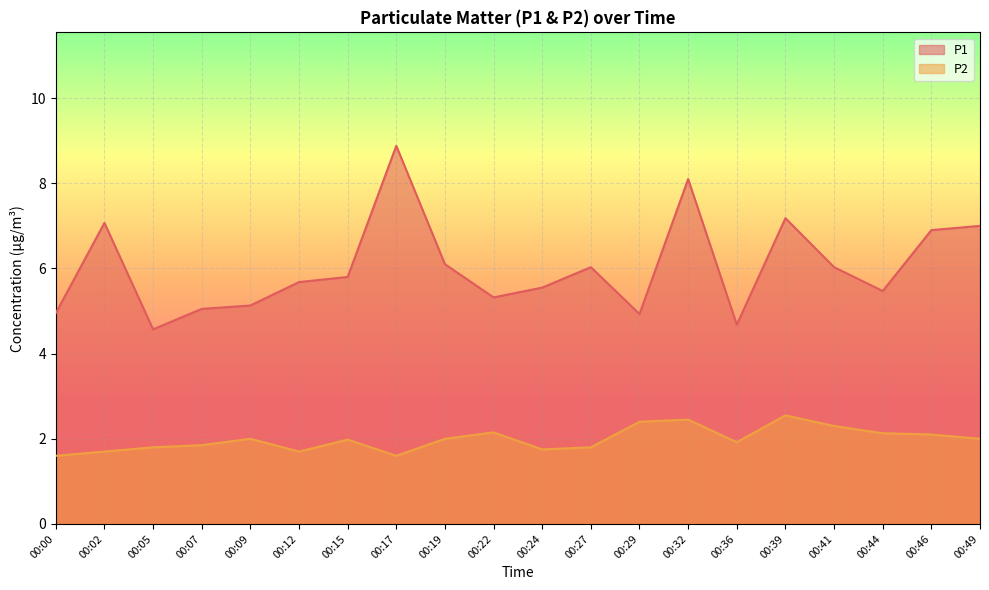

Which series has the widest spread of values?

P1